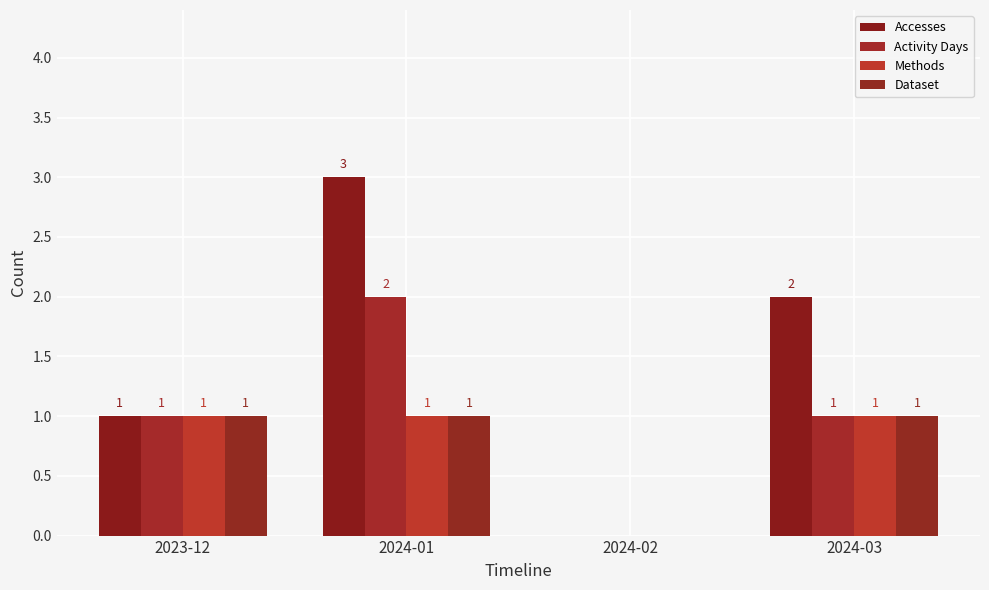

What is the greatest value displayed?

3